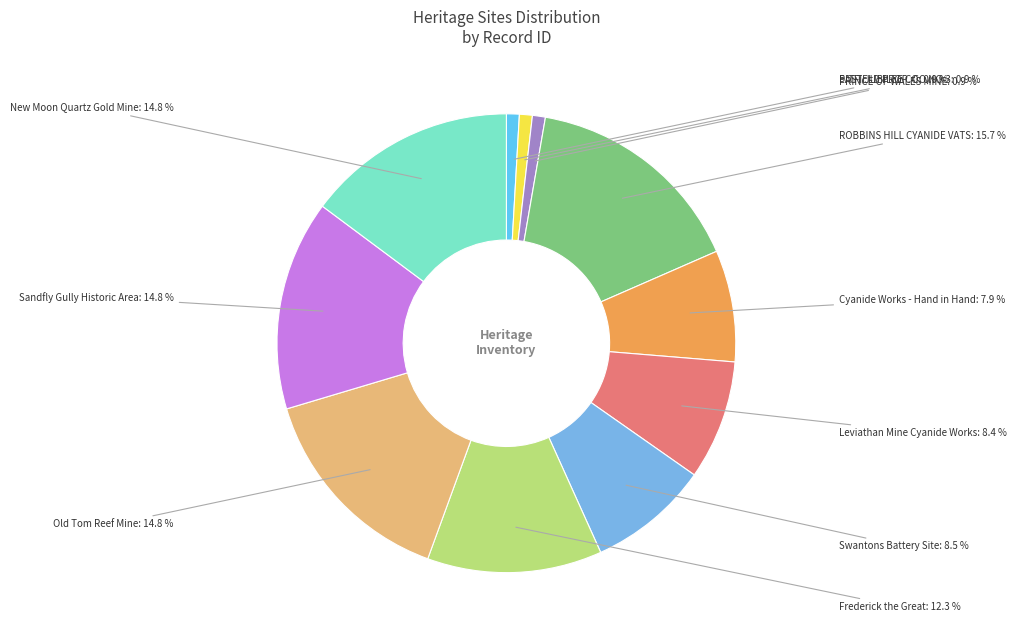

The Cyanide Works - Hand in Hand slice represents 1% of the pie. True or false?

False